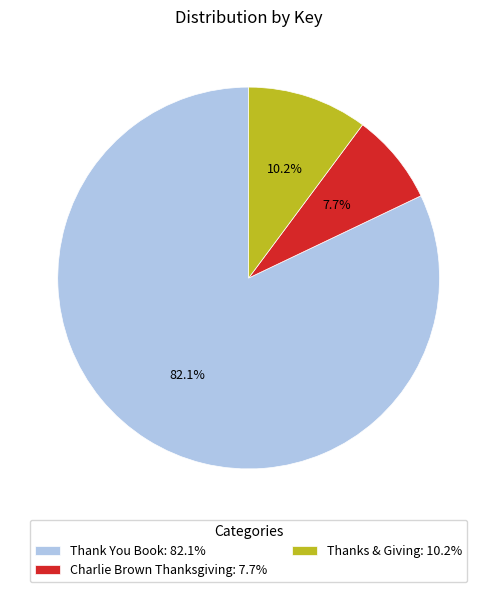

What is the majority slice?

Thank You Book